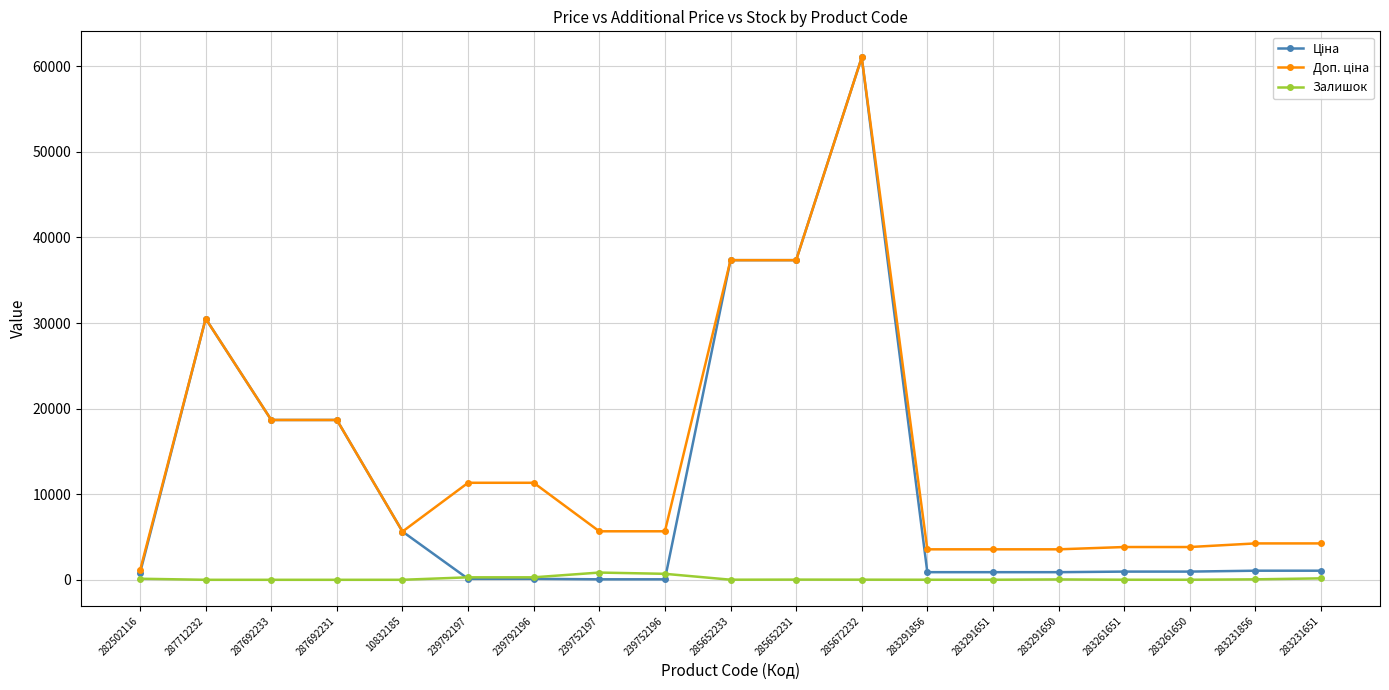

The Залишок series shows 15.0 at 285672232. True or false?

True